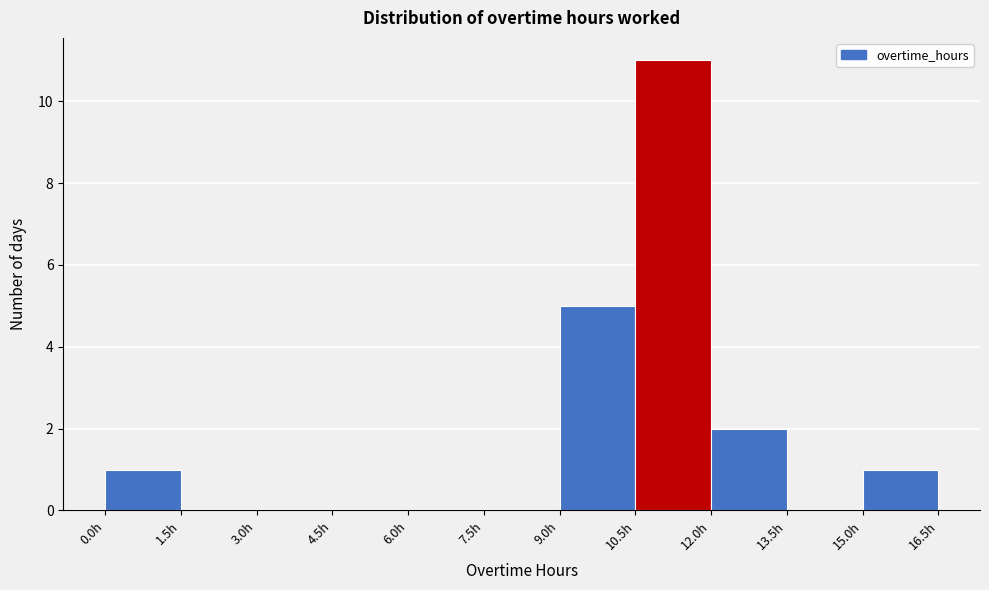

How tall is the bar that spans 15.0 to 16.5 on the x-axis? Neither the bar edges nor the heights are printed on the chart, so give them approximately, as read against the axes.

1